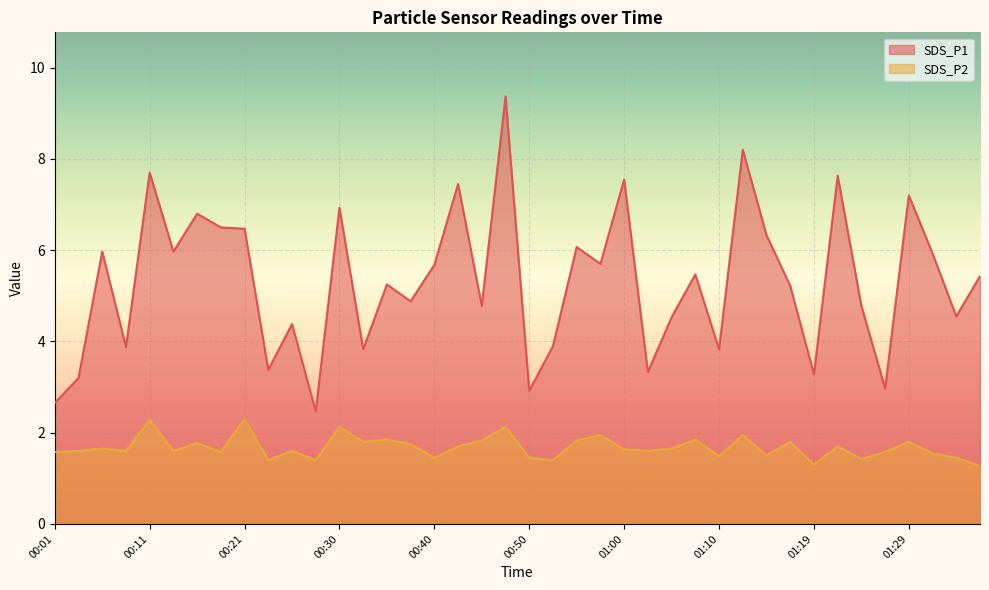

True or false: SDS_P2 has a value of 0.3 at 01:19.

False